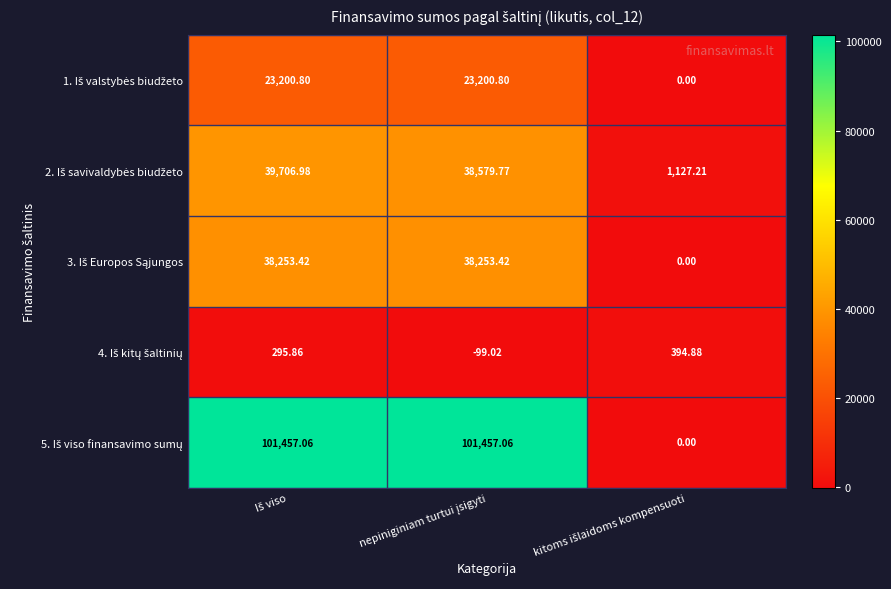

Rank the series at nepiniginiam turtui įsigyti from lowest to highest value.

4. Iš kitų šaltinių, 1. Iš valstybės biudžeto, 3. Iš Europos Sąjungos, 2. Iš savivaldybės biudžeto, 5. Iš viso finansavimo sumų